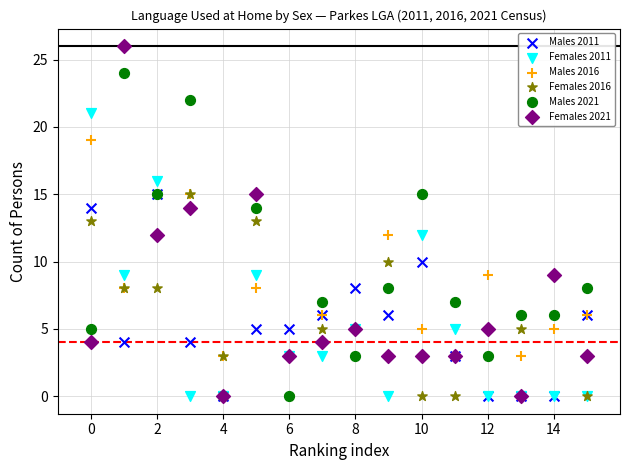

Which series reaches the maximum Y coordinate?

Females 2021